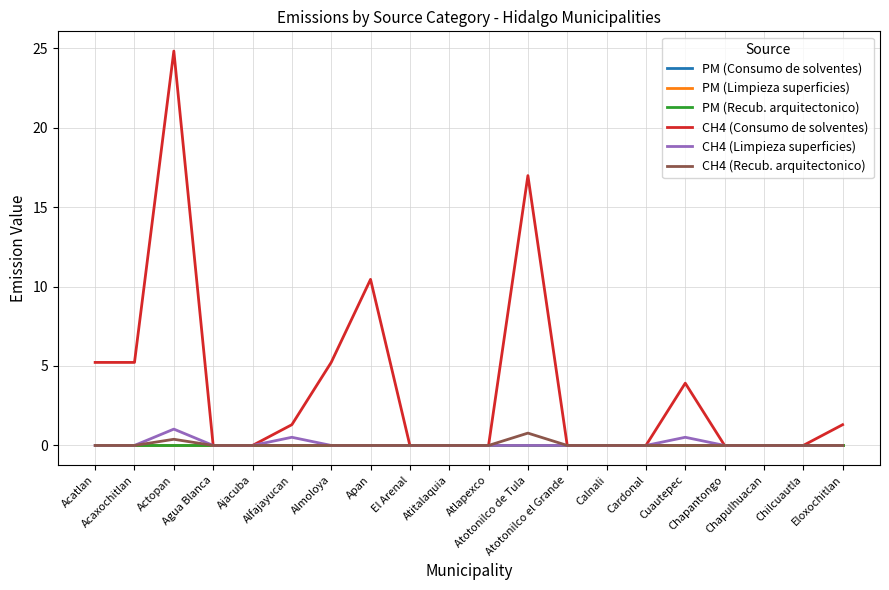

True or false: CH4 (Recub. arquitectonico) has a value of 0.0 at Chapulhuacan.

True